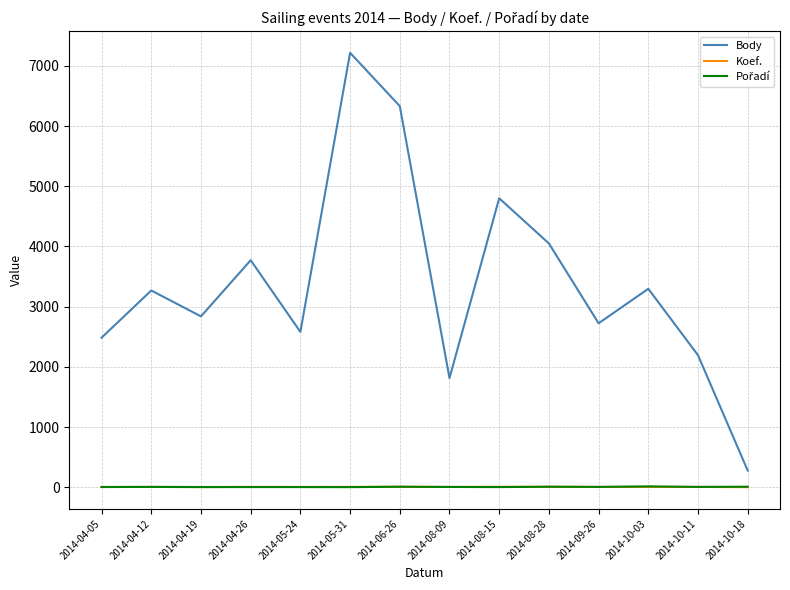

What is the difference between the Body values at 2014-08-09 and 2014-10-11?

380